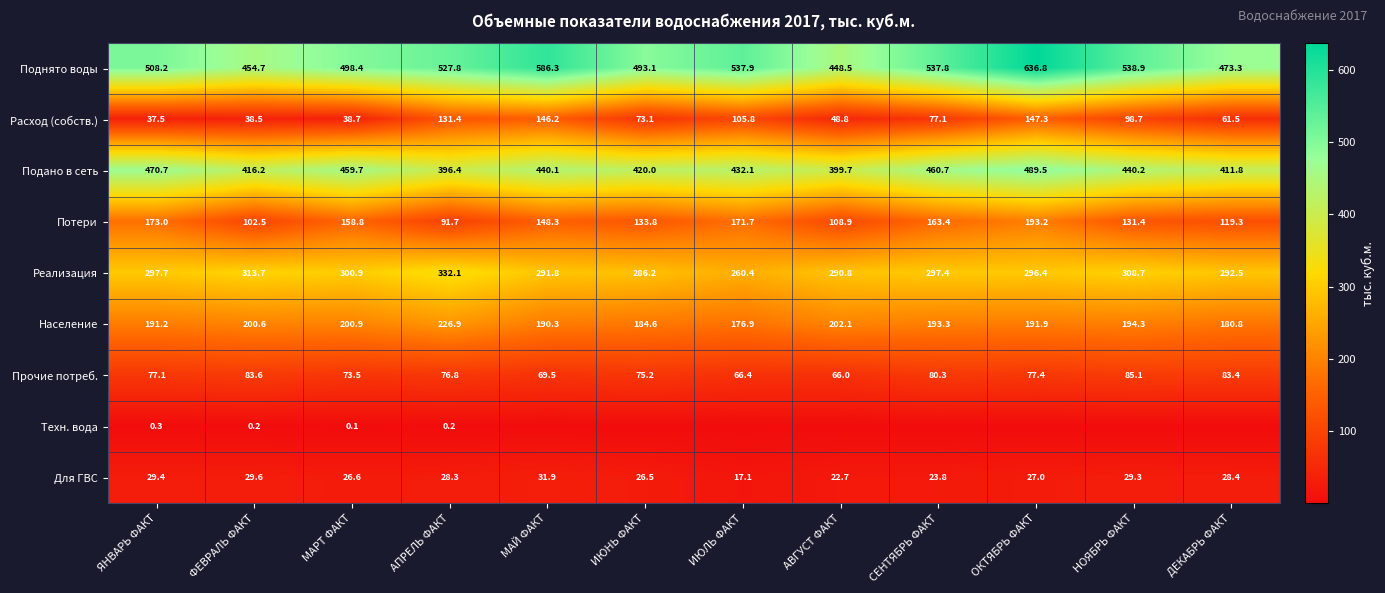

Rank the series at МАРТ ФАКТ from lowest to highest value.

Техн. вода, Для ГВС, Расход (собств.), Прочие потреб., Потери, Население, Реализация, Подано в сеть, Поднято воды